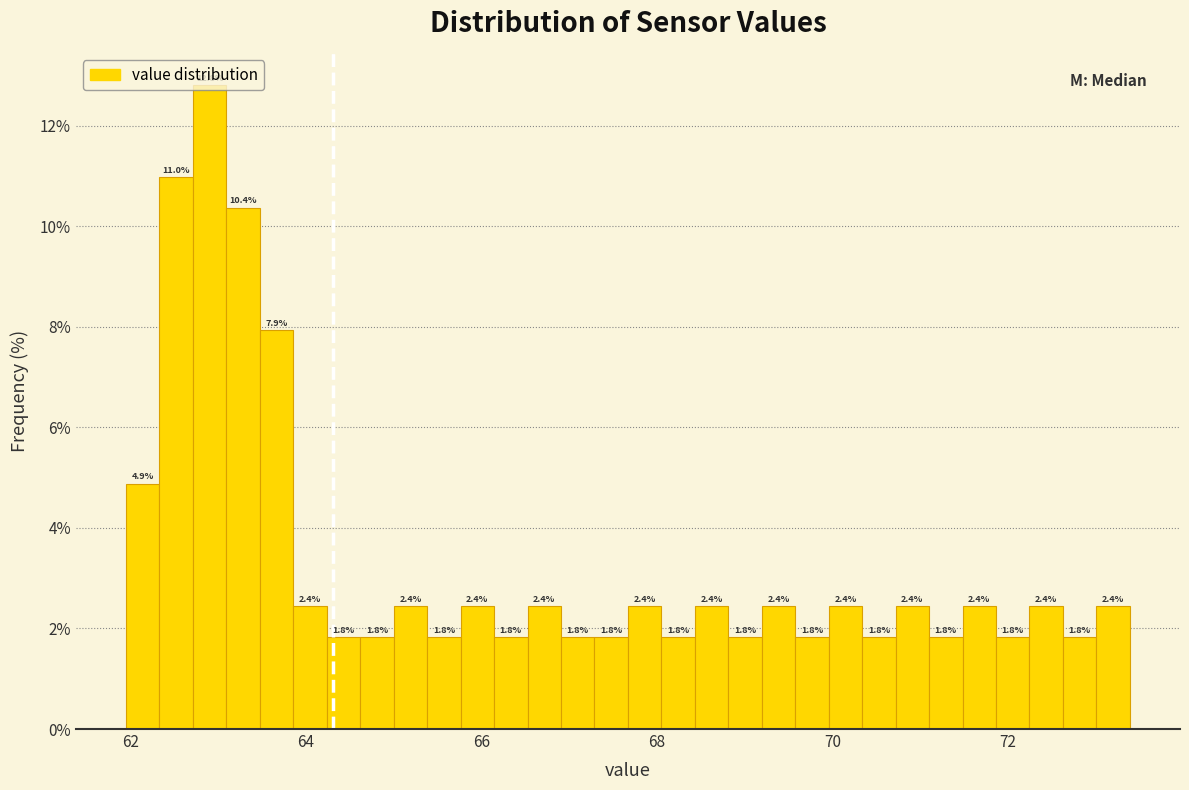

Read against the x-axis, roughly where is the centre of the tallest bar?

63.0